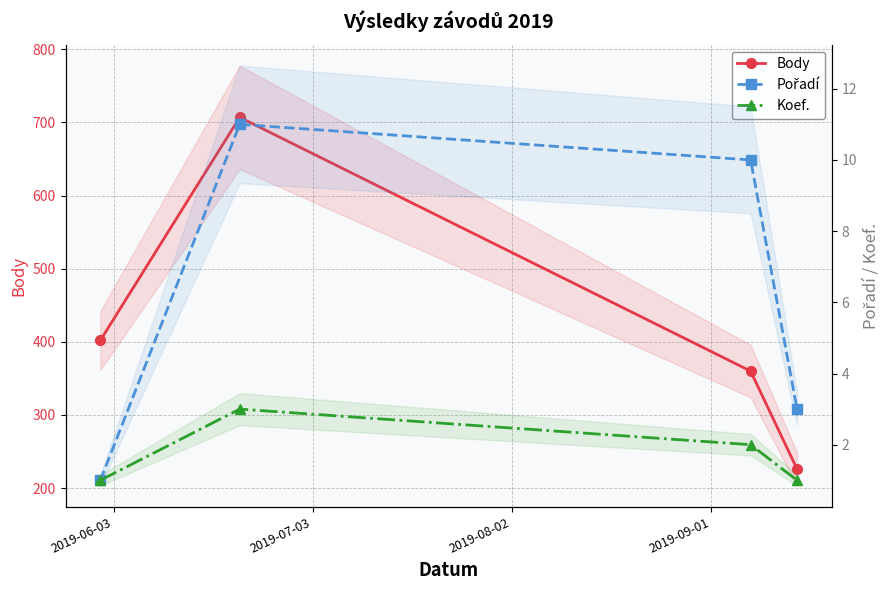

Which series has the largest total across all categories?

Body